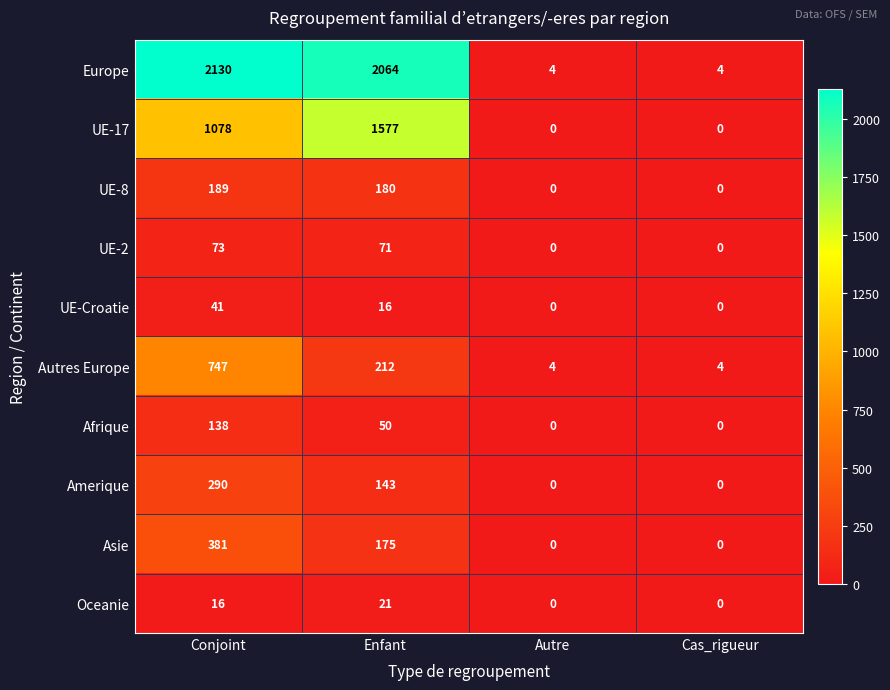

Where is Afrique nearest to the value 69?

Enfant